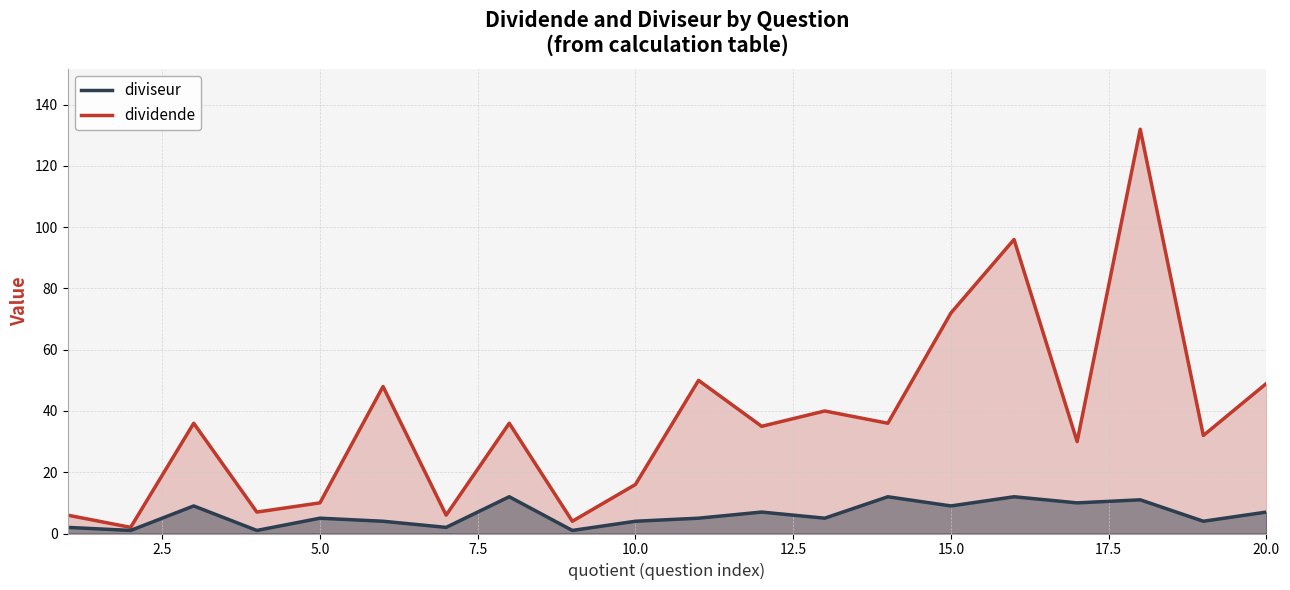

Rank the series by their maximum value, from highest to lowest.

dividende, diviseur